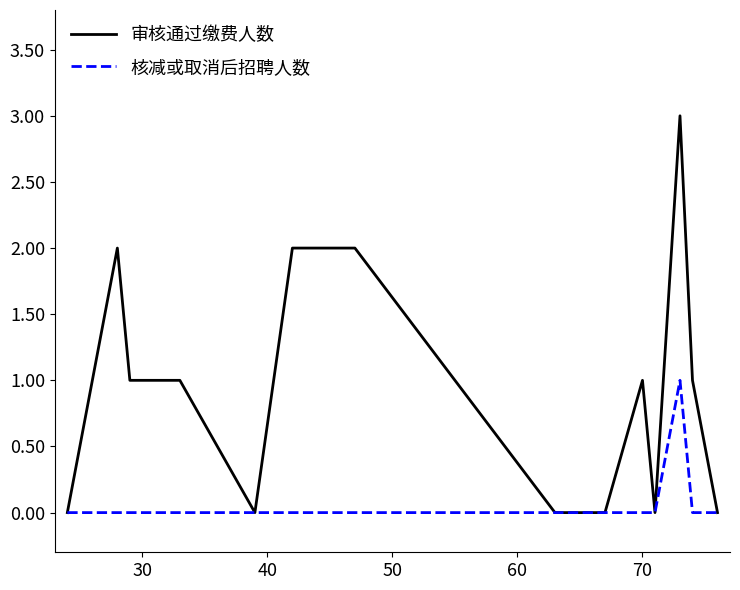

What is the maximum value for 审核通过缴费人数?

3